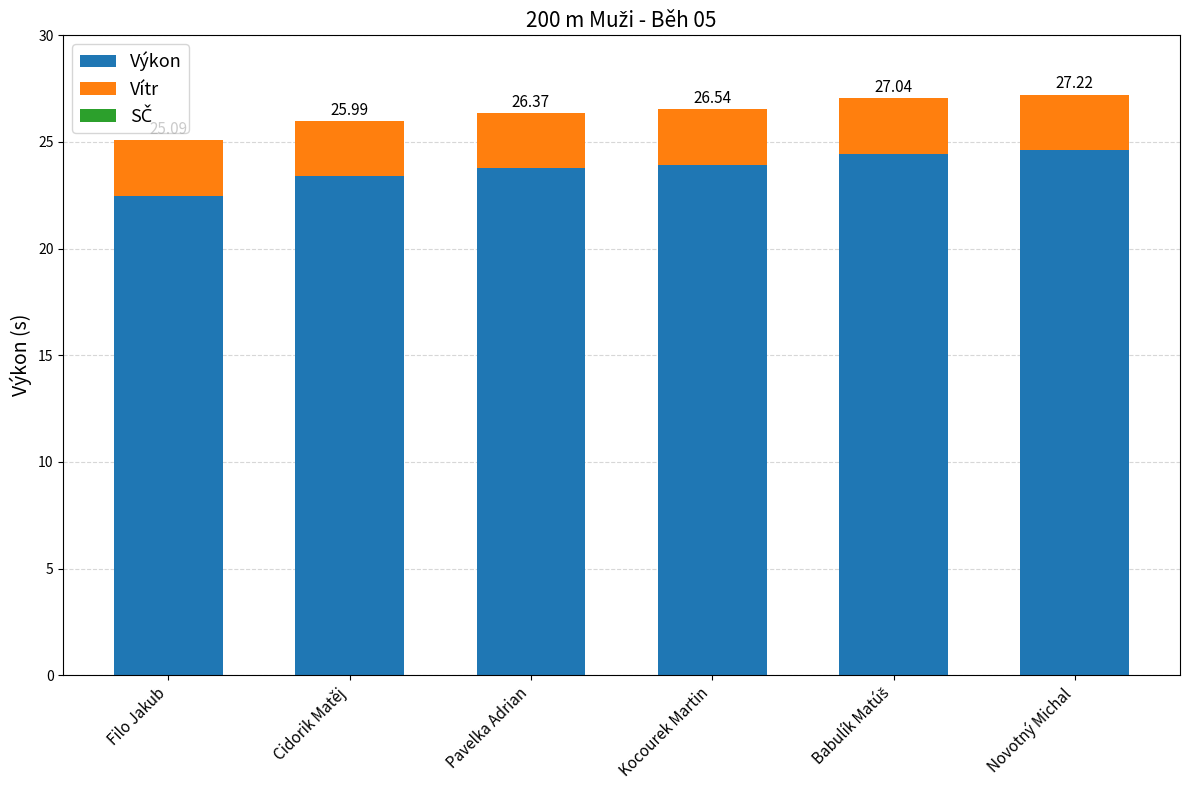

Does the chart contain stacked bars?

Yes